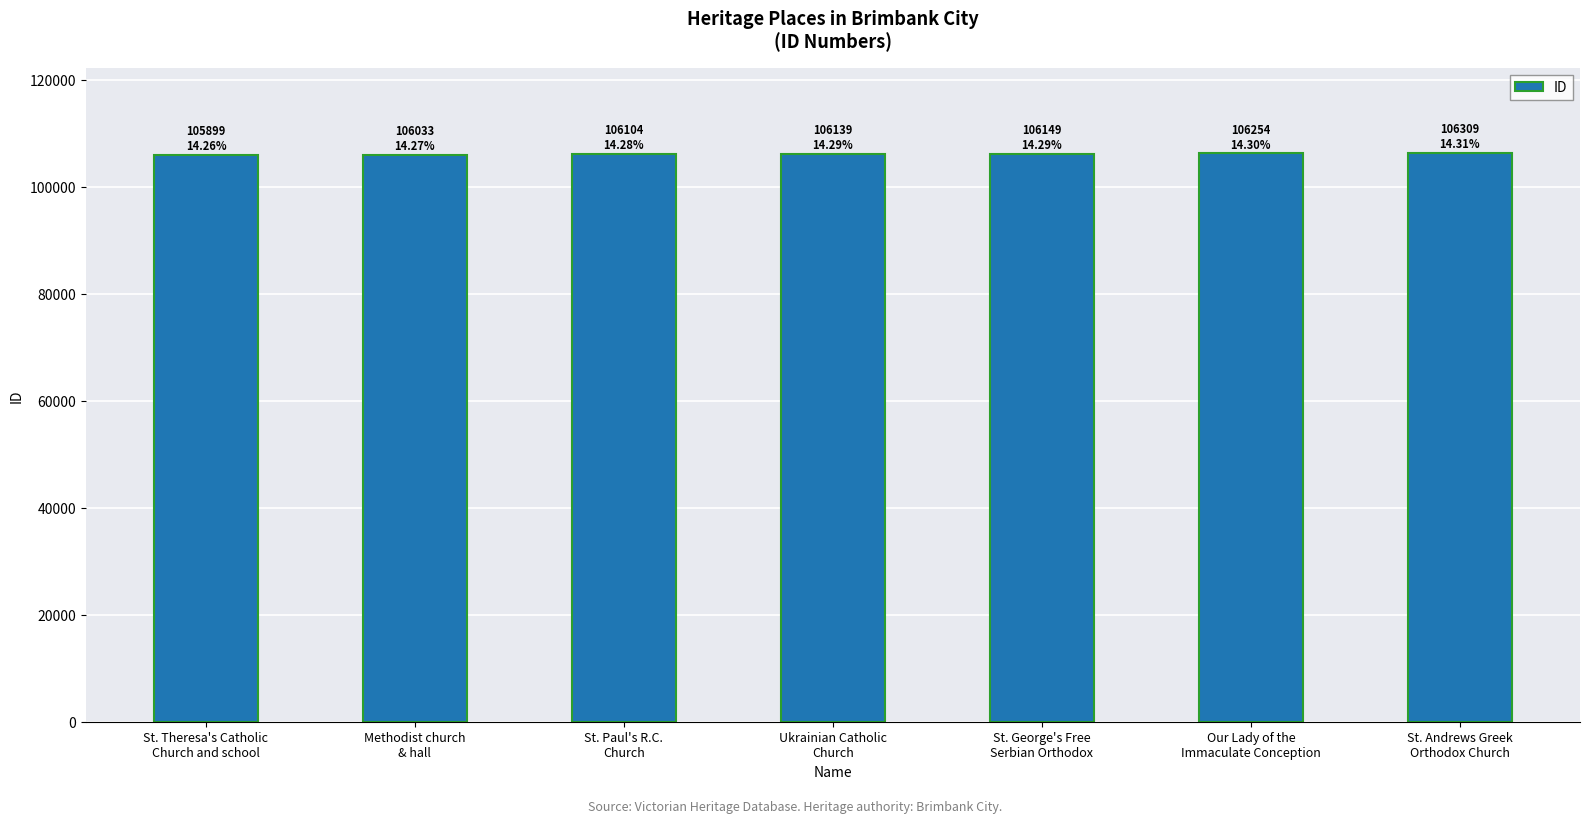

What is the label of the 5th bar from the right?

St. Paul's R.C.
Church